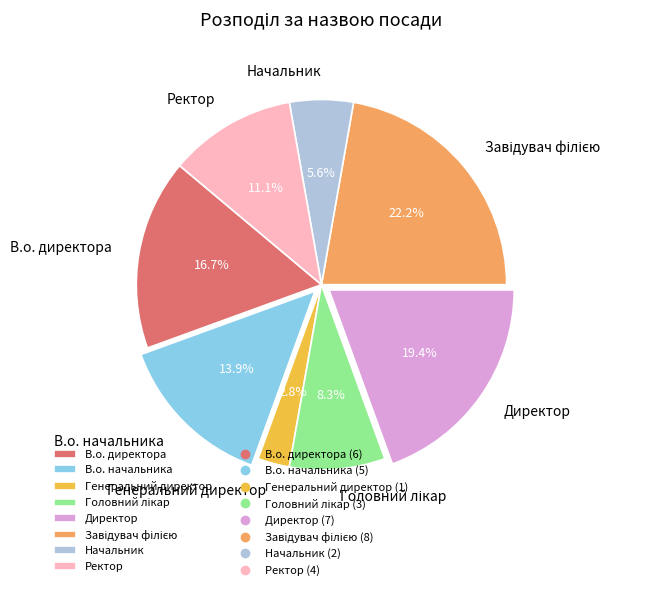

Count the number of slices in the pie.

8